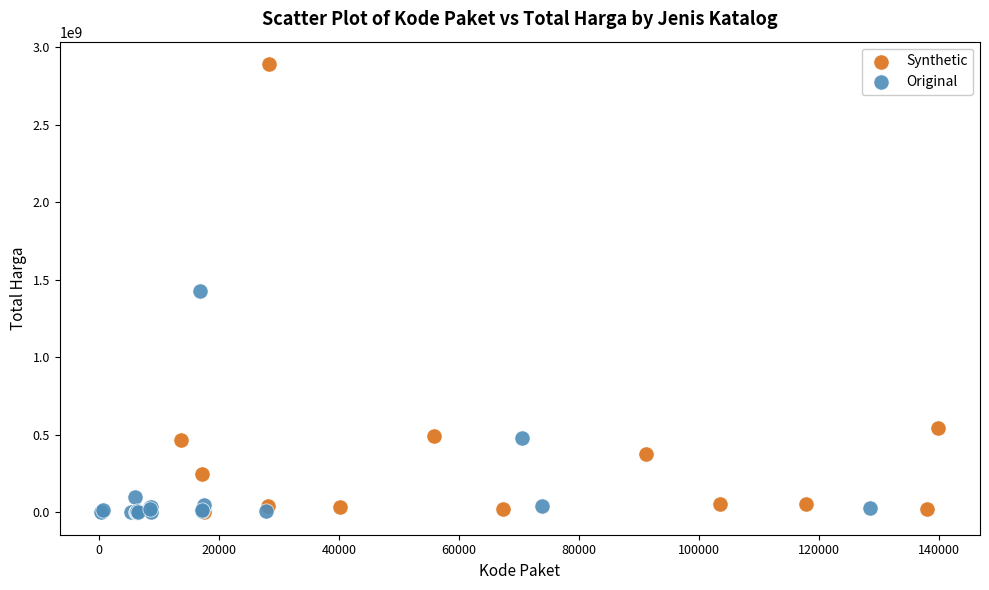

Which series reaches the maximum Y coordinate?

Synthetic